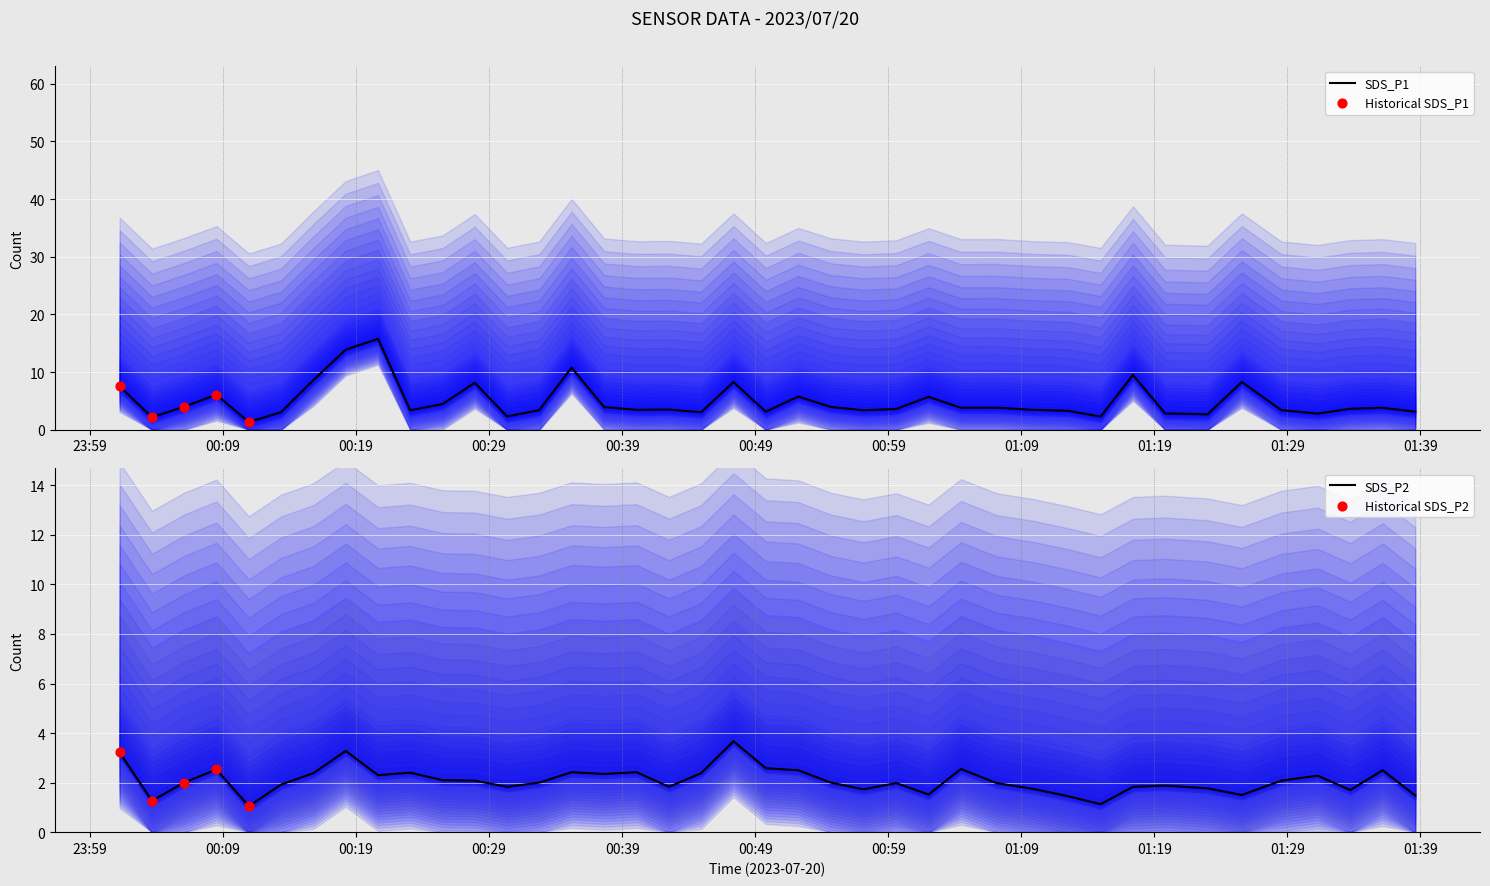

Which series reaches the maximum Y coordinate?

SDS_P1